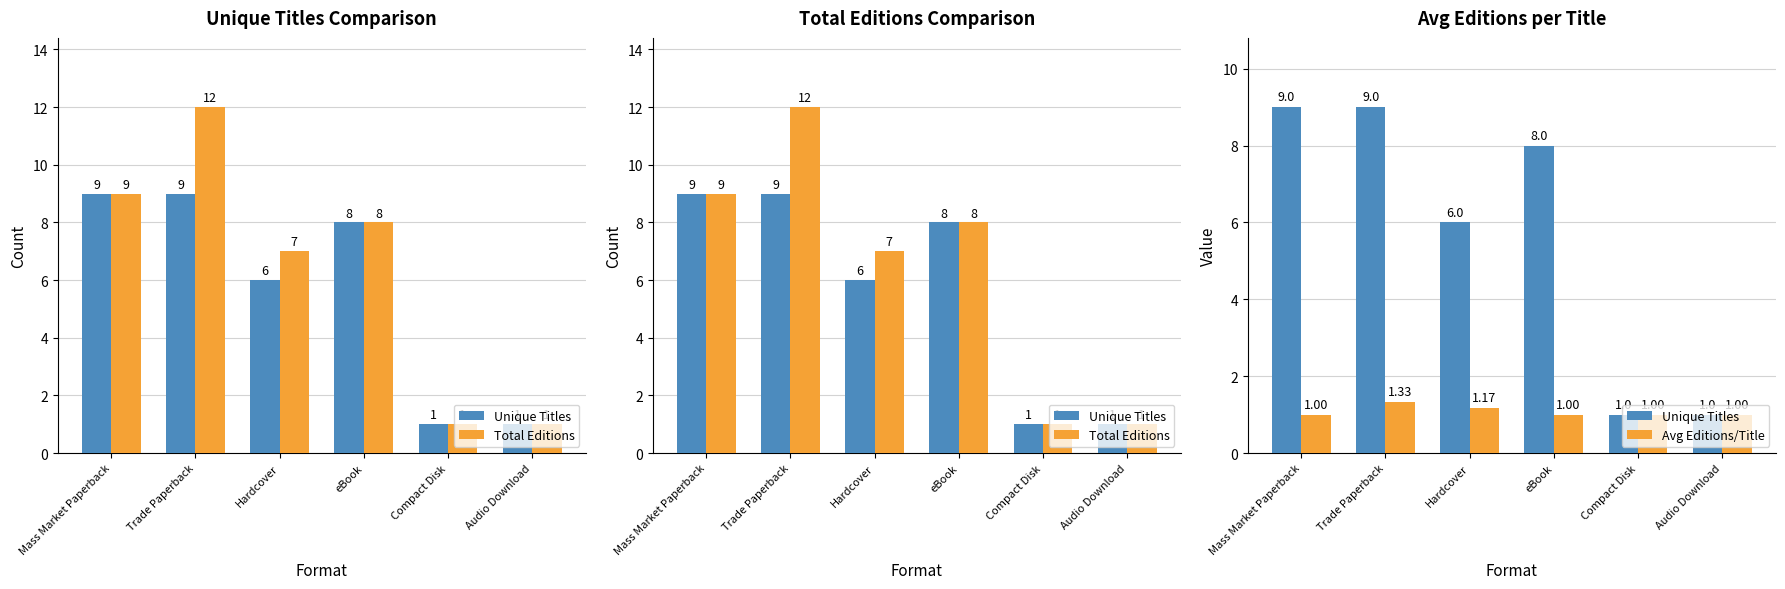

What is the label of the 2nd bar from the right?

Compact Disk